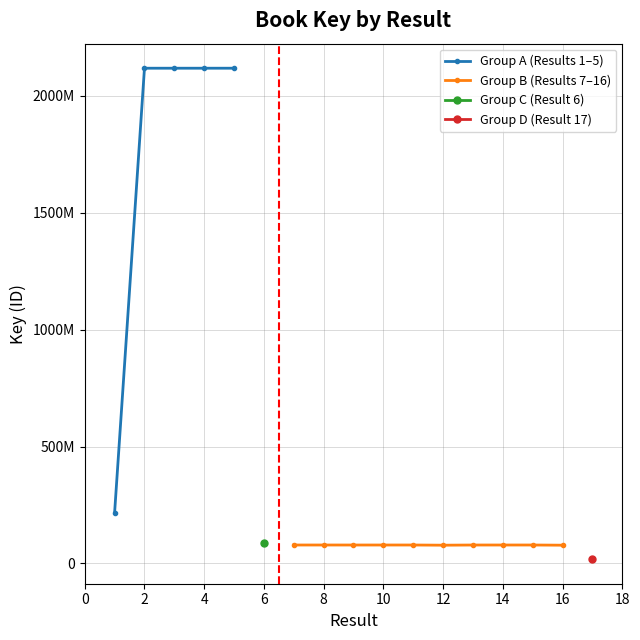

At which category does the chart reach its peak across all series?

5